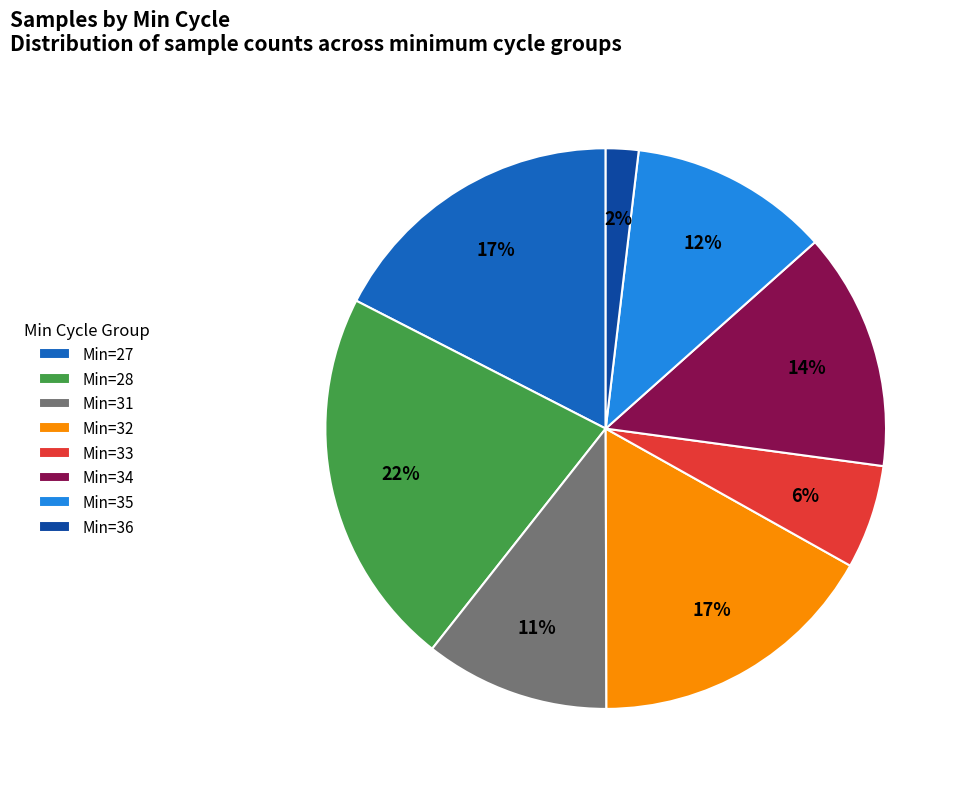

True or false: Min=34 accounts for 14% of the total.

True